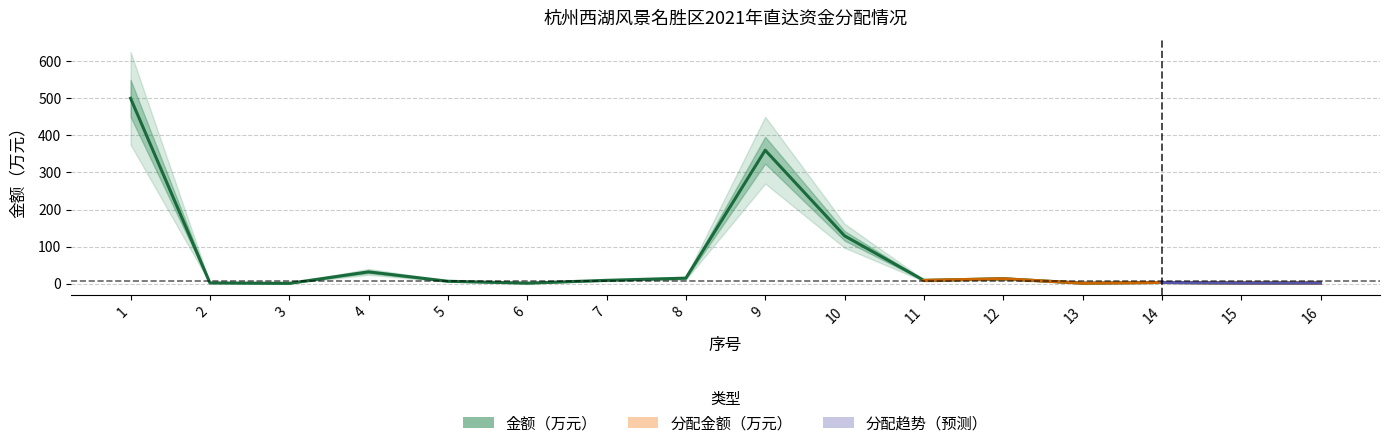

Is it true that the value at 12 is 13.4?

True